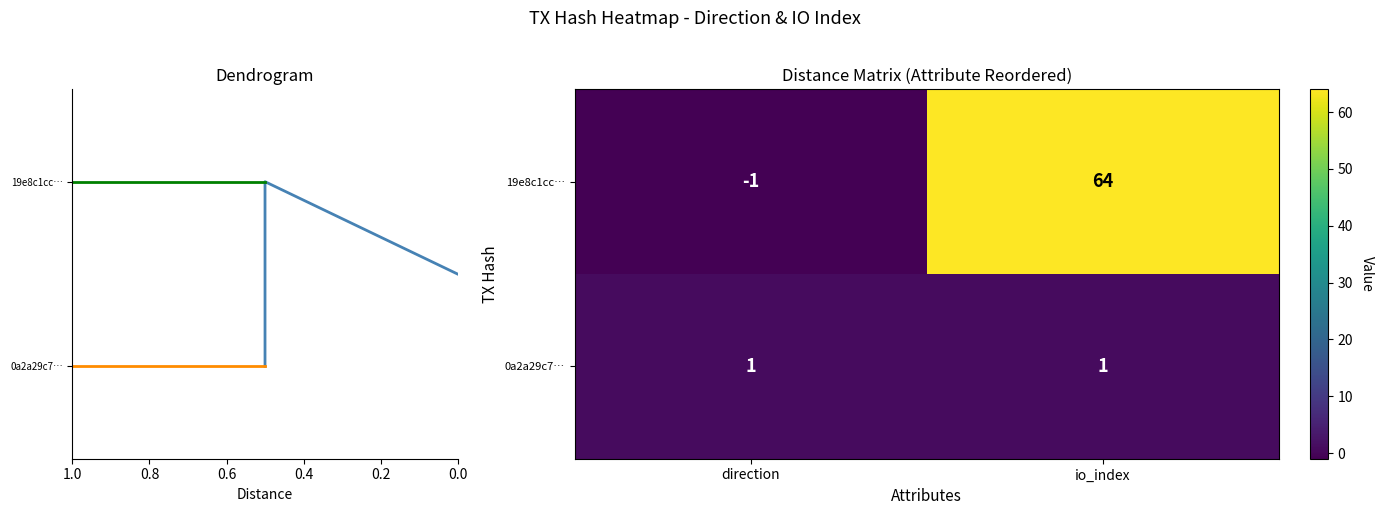

Is it true that 0a2a29c7… equals 1 at io_index?

False